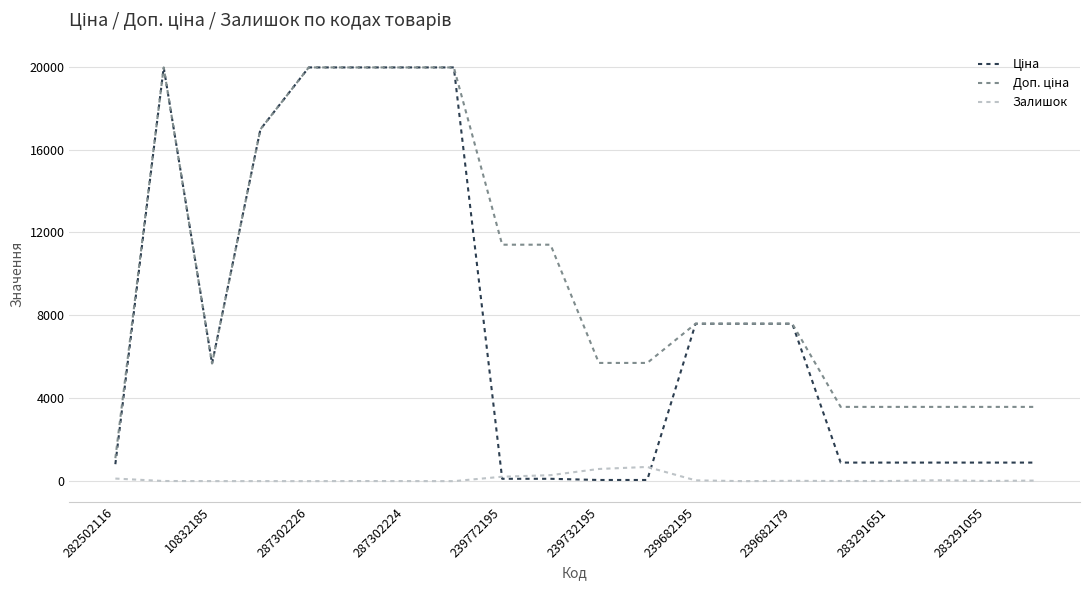

What is the maximum value shown in the chart?

19964.2